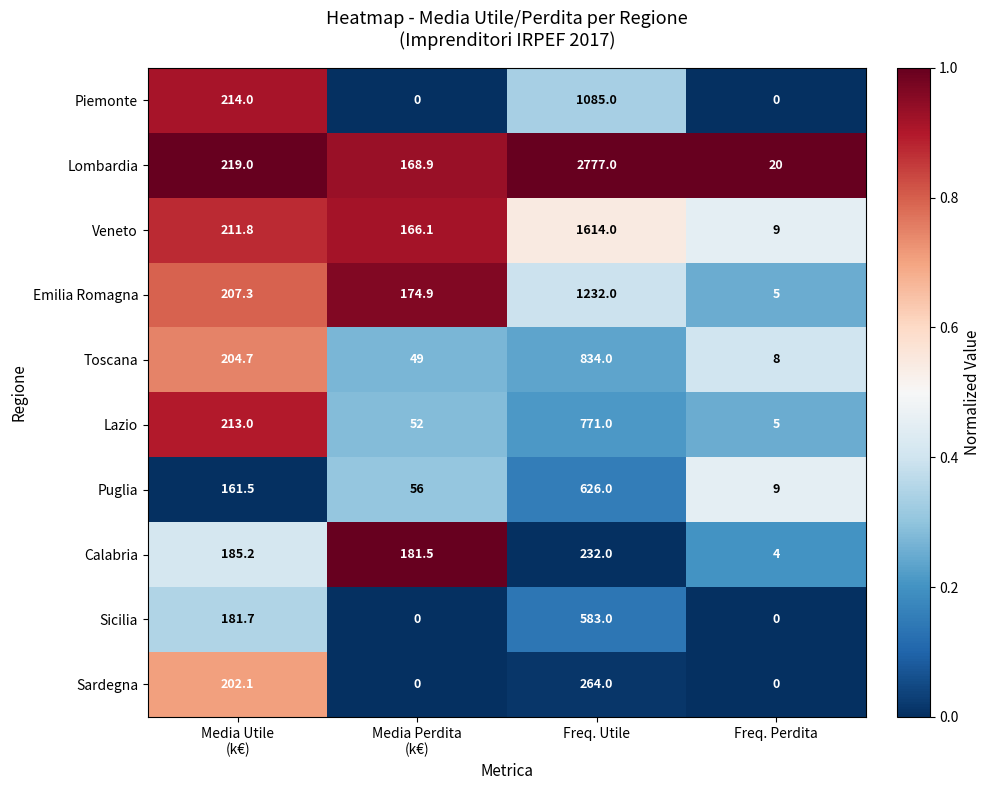

How many Sicilia values are between 0 and 583?

4